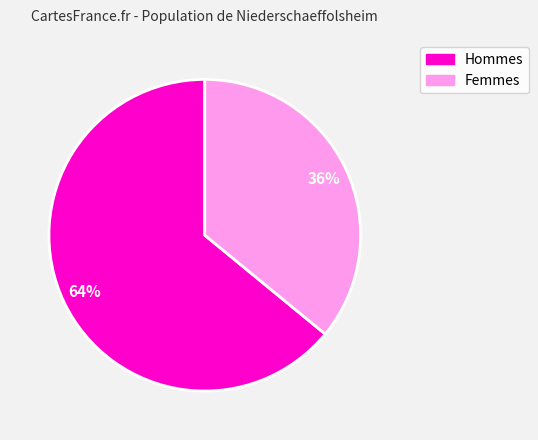

Count the number of slices in the pie.

2